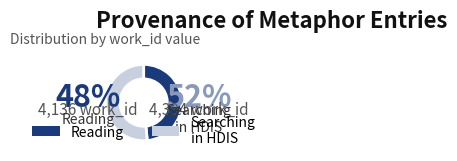

Is there any slice that represents more than half of the pie?

Yes